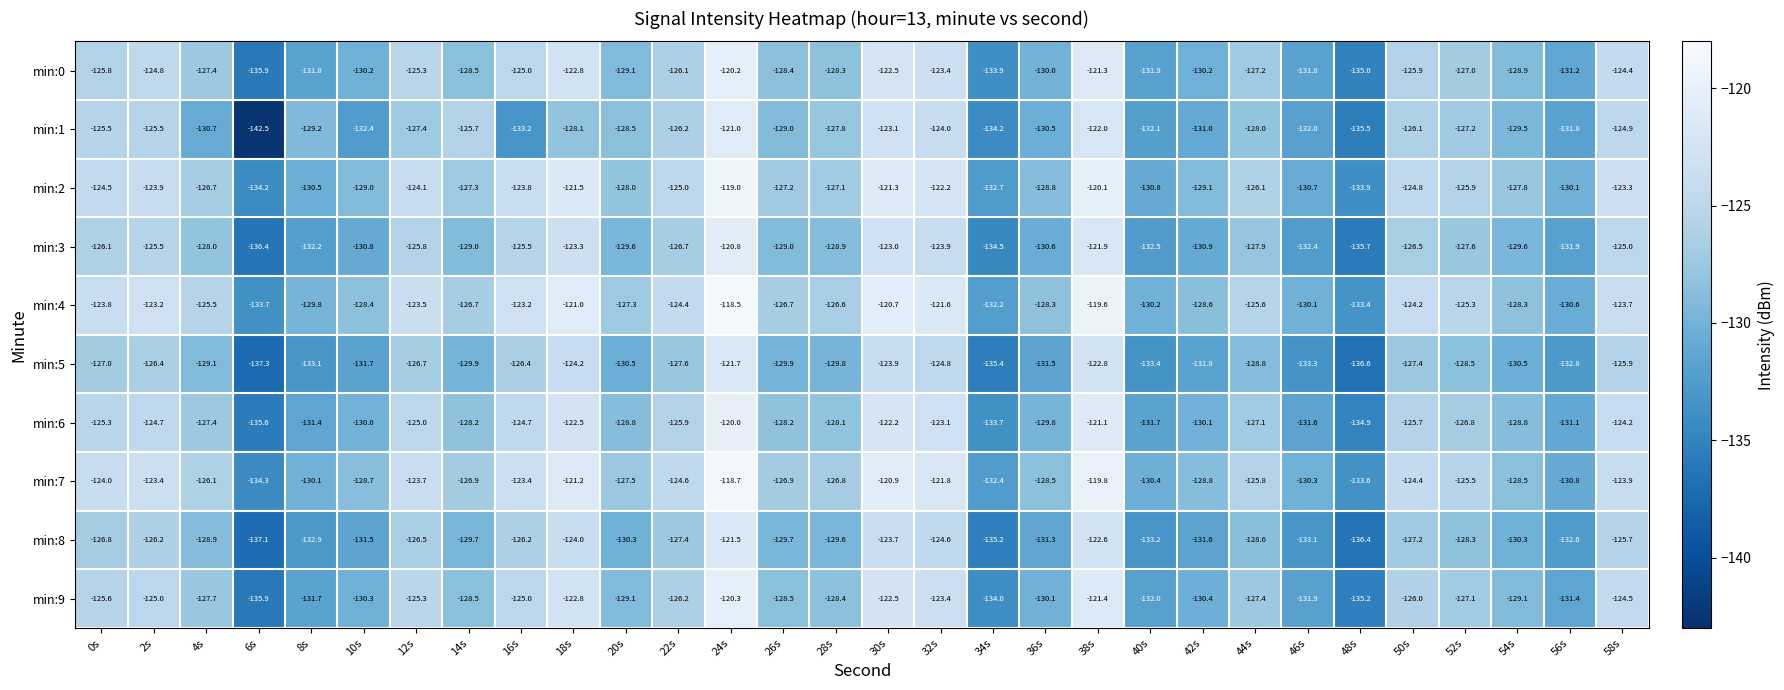

What is the difference between the maximum and minimum values in the min:8 series?

15.6